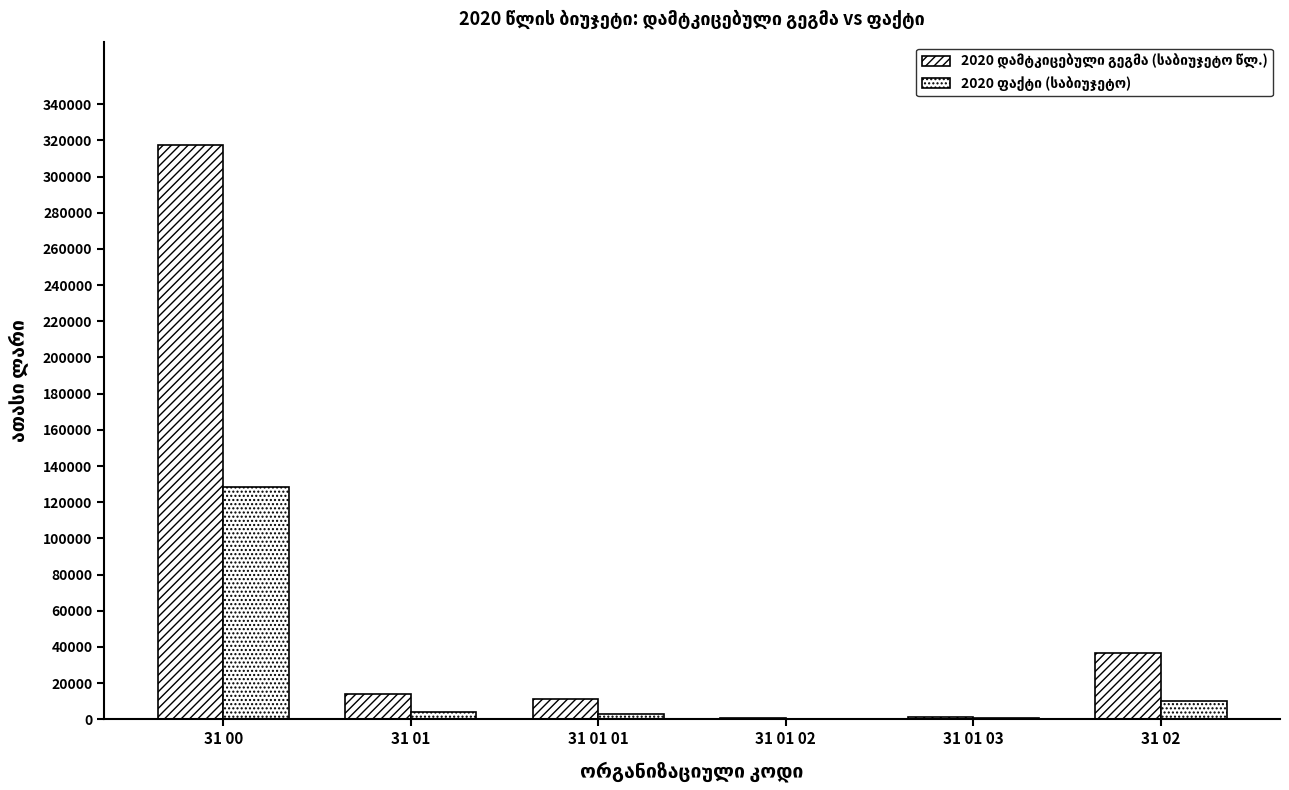

How many groups of bars are there?

6